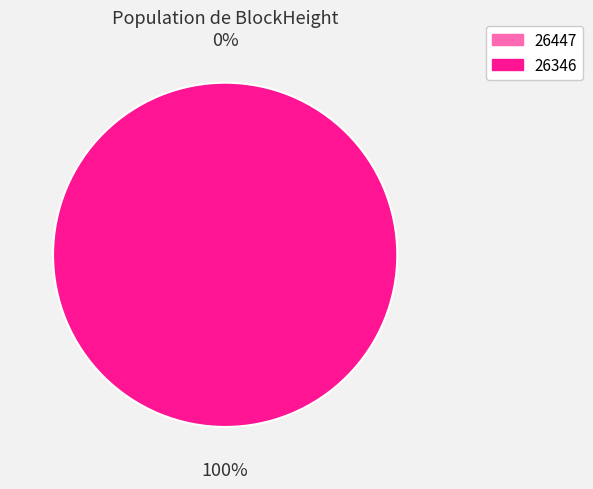

Does 26346 account for over 50% of the chart?

Yes